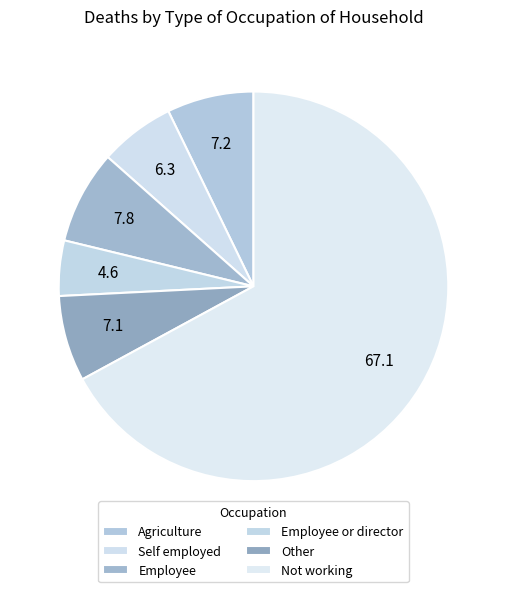

How many slices are in this pie chart?

6